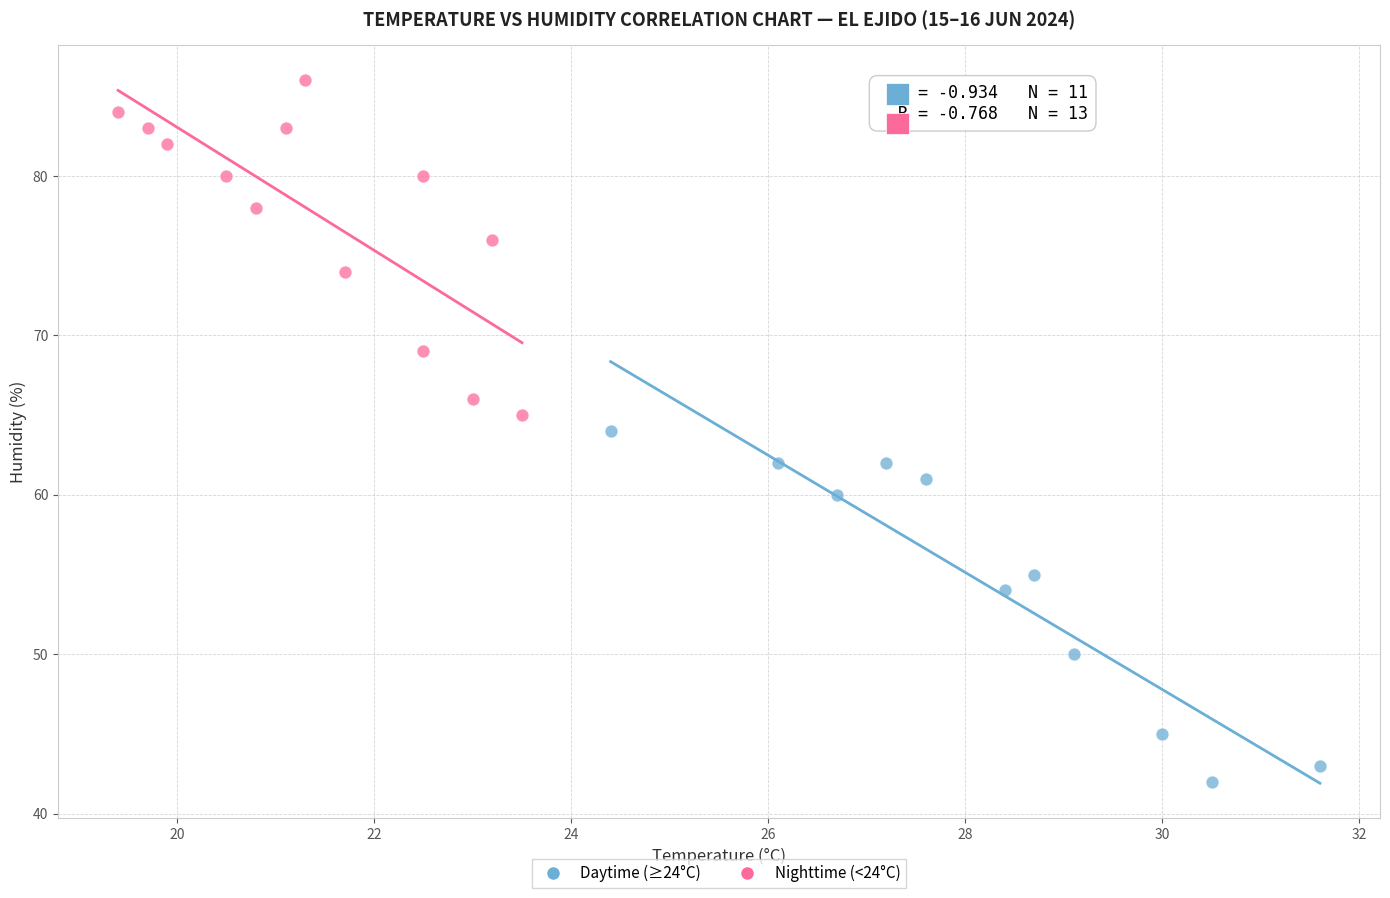

Which series has the widest spread of Y values?

Daytime (≥24°C)